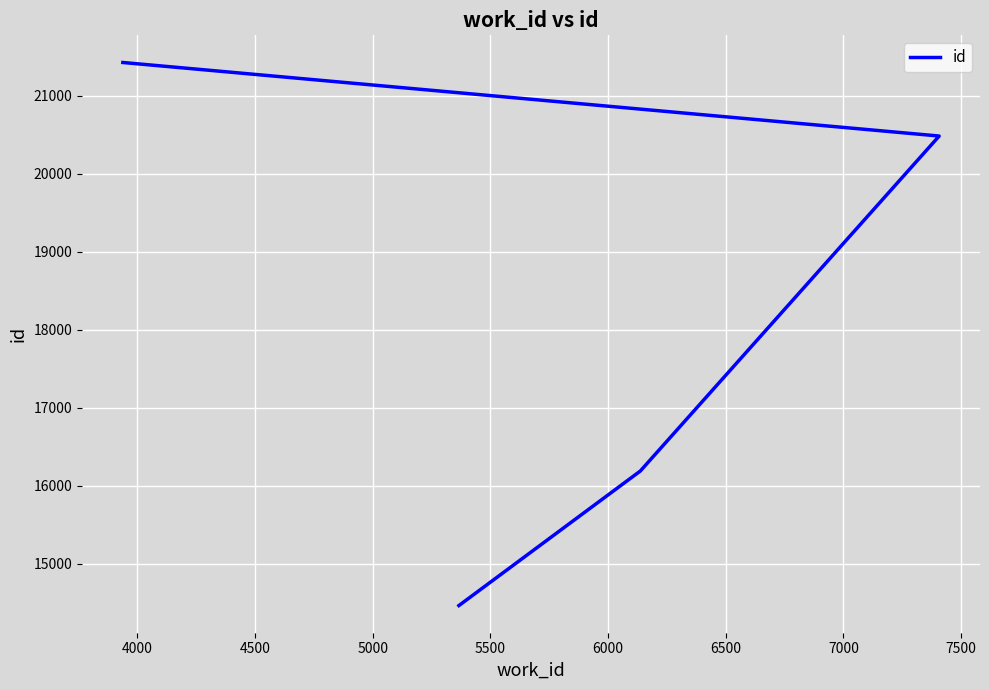

True or false: the data shows 28762 at 4000.

False